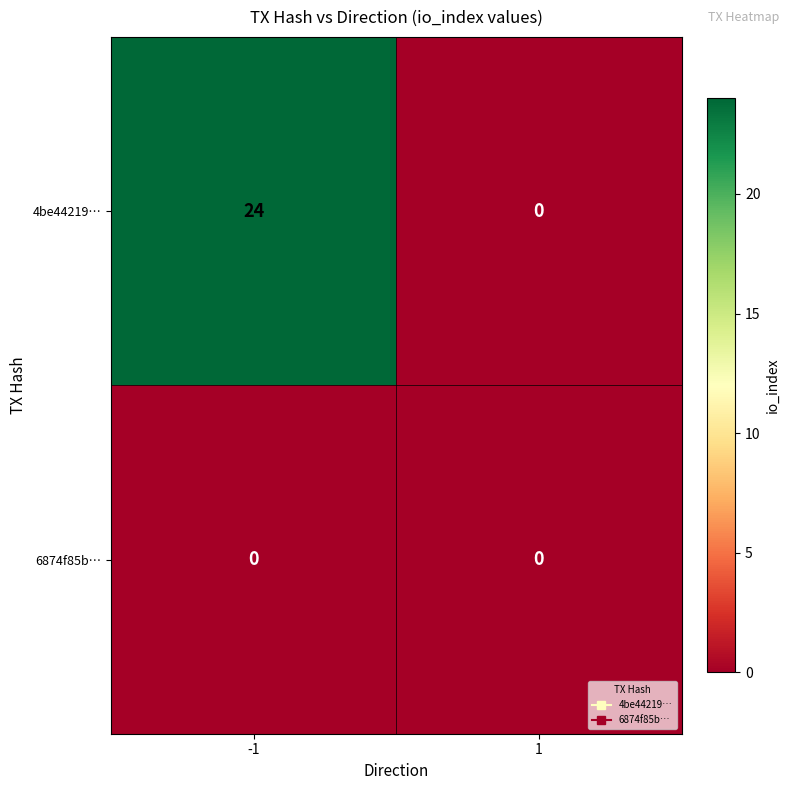

True or false: 4be44219… has a value of 0 at 1.

True